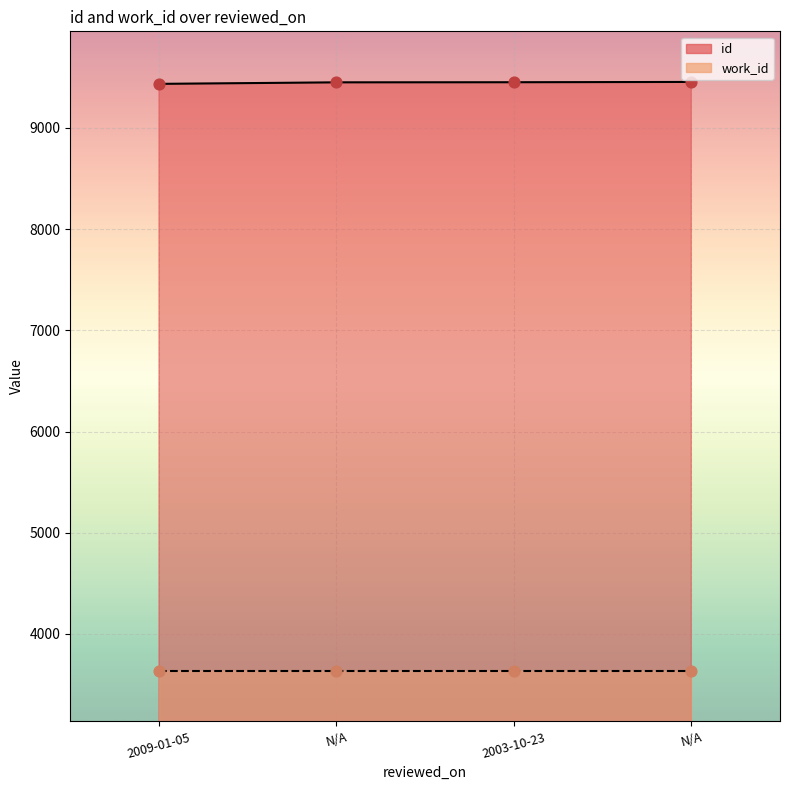

What is the ratio of the value at N/A to the value at 2009-01-05?

1.0